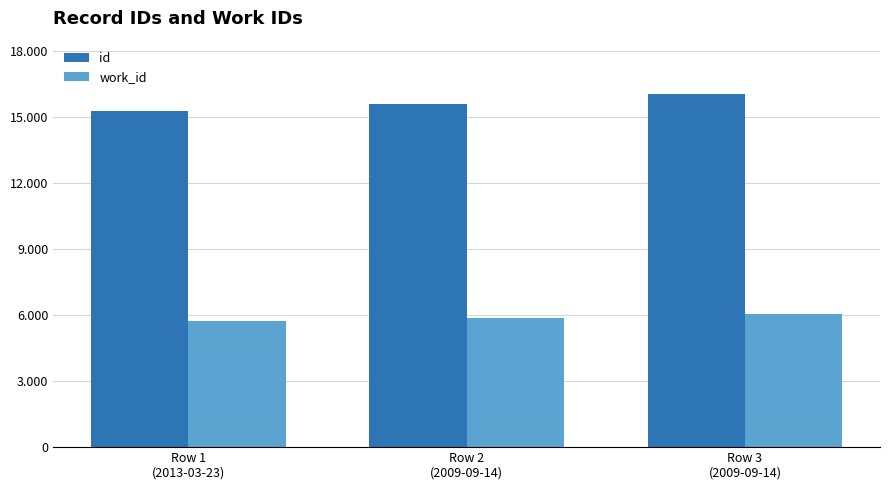

What is the label of the 3rd bar from the left?

Row 3
(2009-09-14)